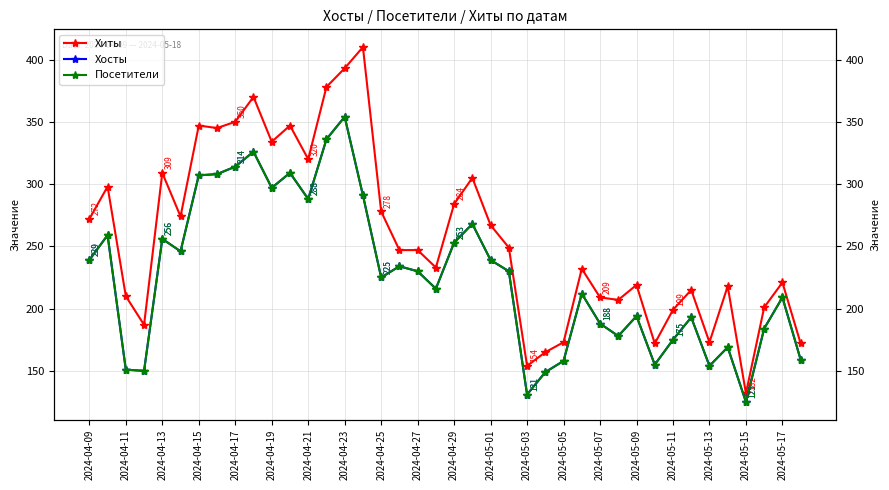

Where does the Хиты series first go above 247?

2024-04-09